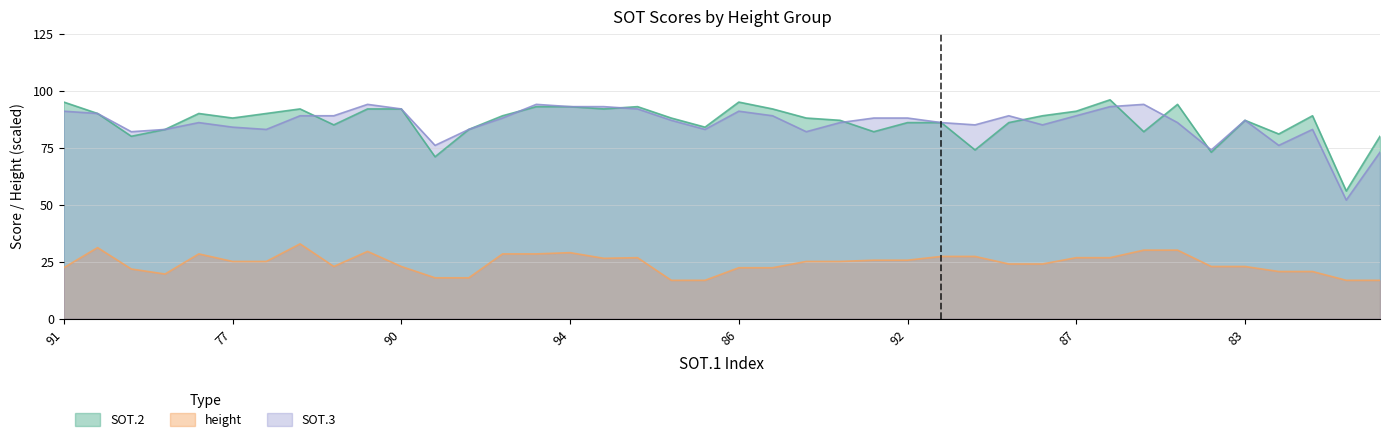

What is the total value across all series at 54?

164.9